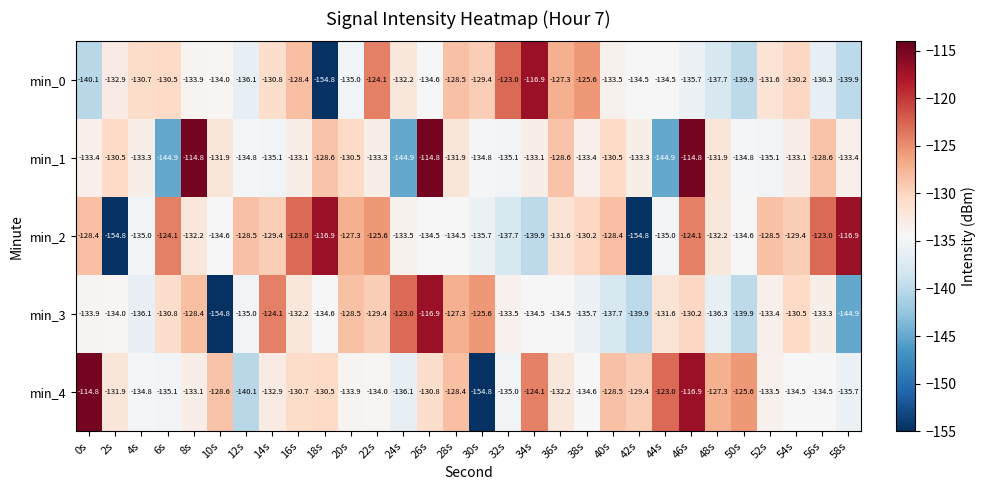

What is the difference between the second highest and second lowest values in the min_1 series?

30.1